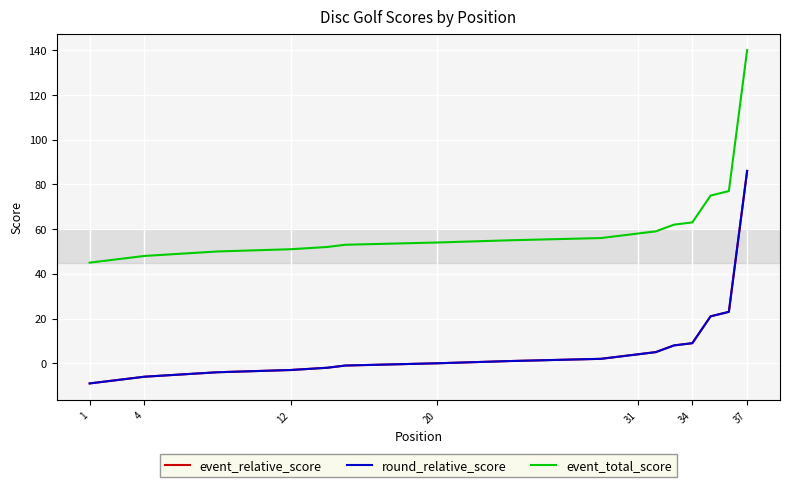

What is the value of the event_total_score point at the 33rd from the left?

62